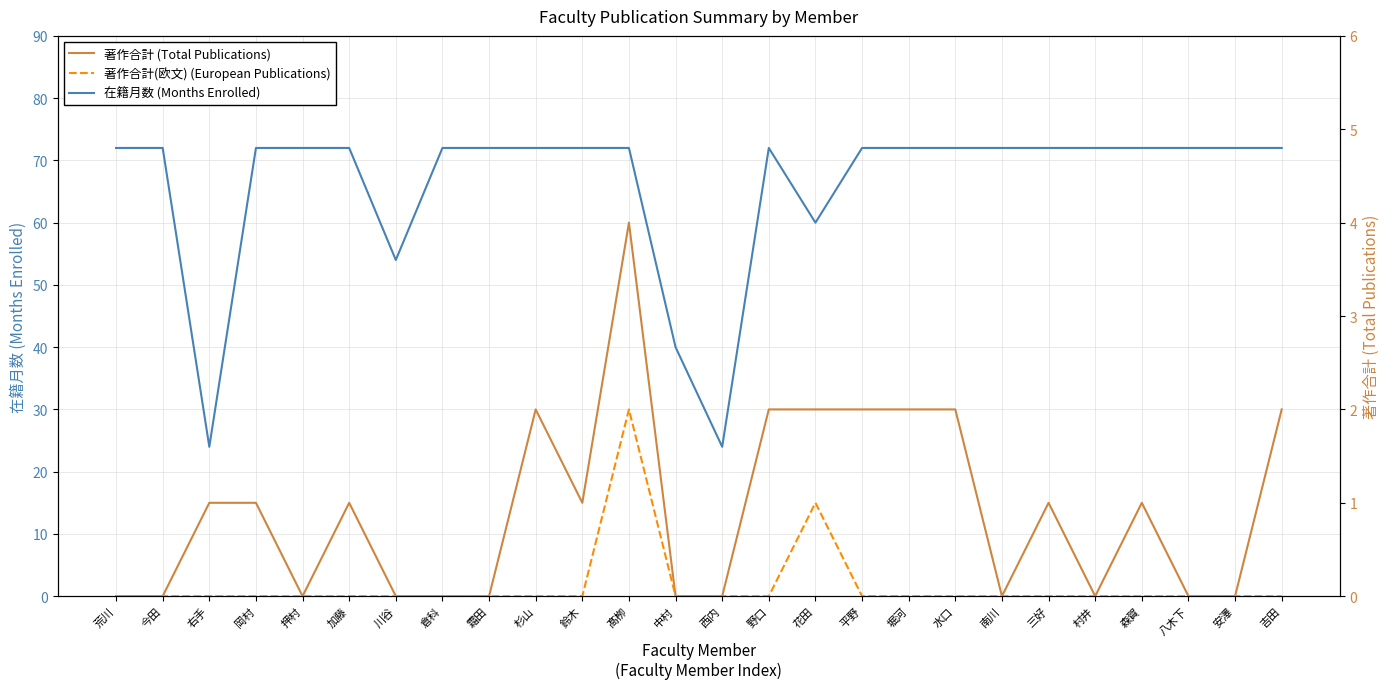

True or false: 著作合計(欧文) (European Publications) has more than 2 points higher than both neighbors.

False